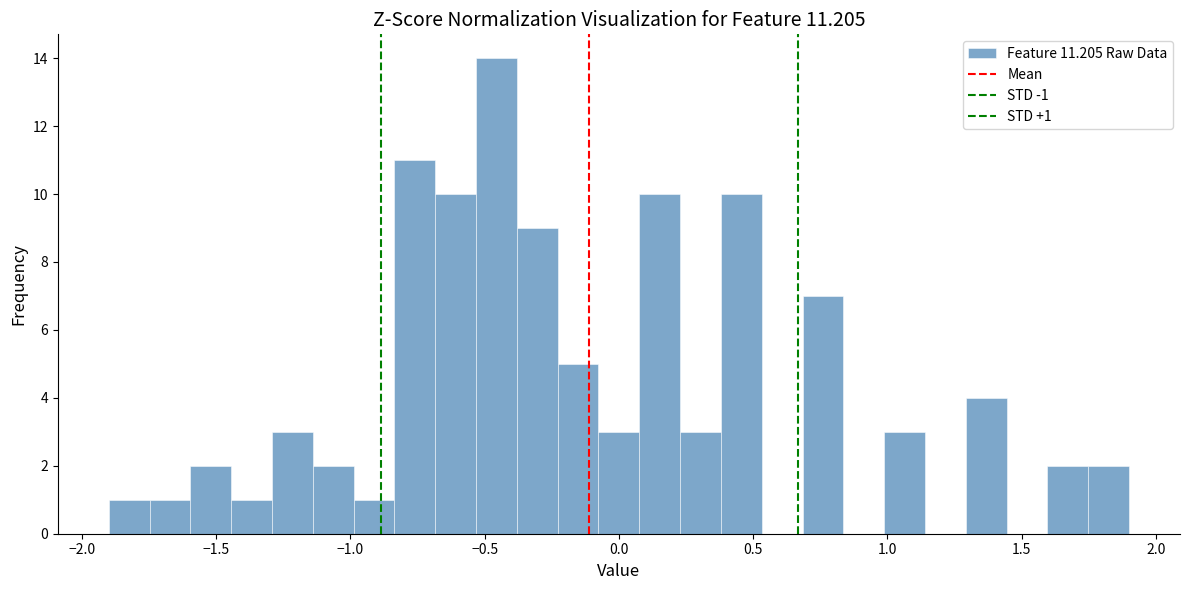

Read against the x-axis, roughly where is the centre of the tallest bar?

-0.45